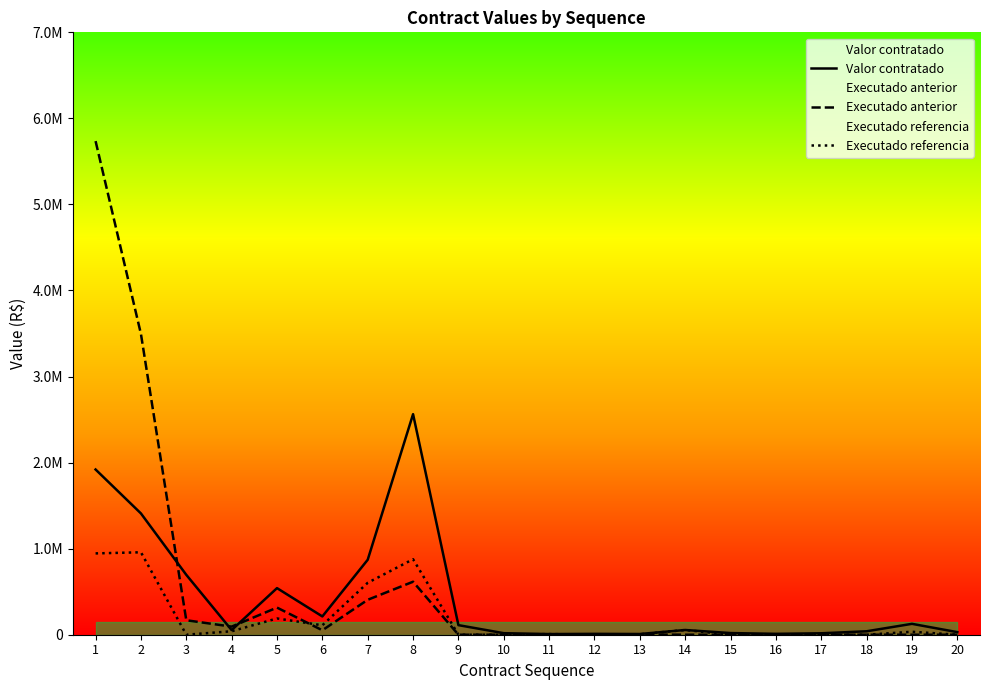

Between which two adjacent categories do Executado anterior and Valor contratado first intersect?

2 and 3